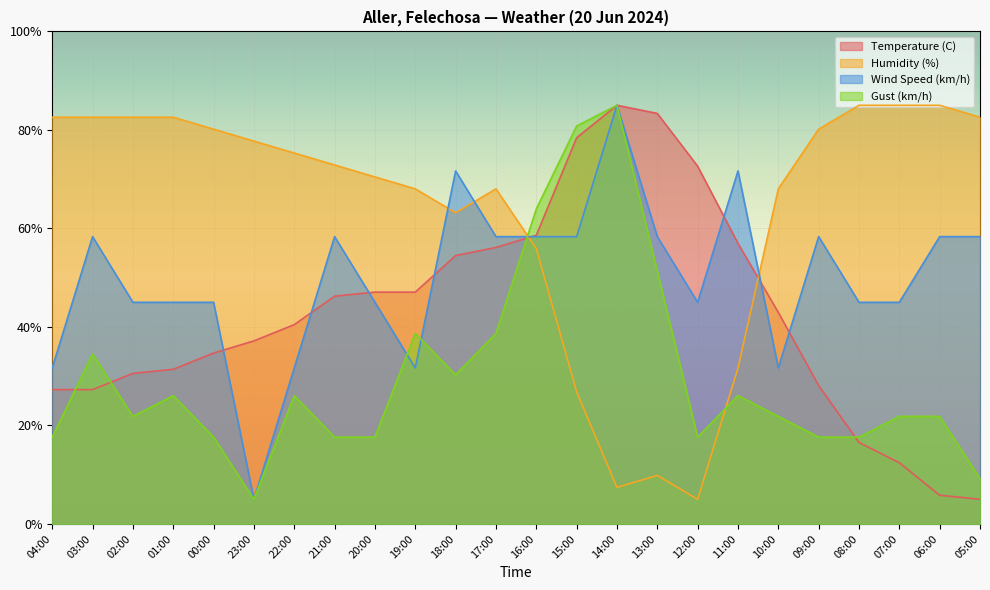

Between 05:00 and 02:00, which is larger?

02:00